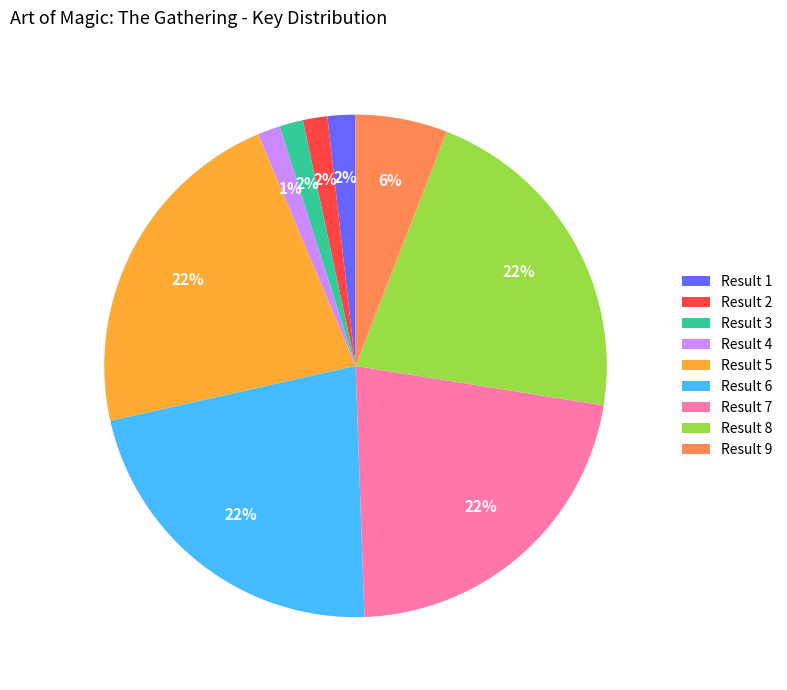

Which has a higher value, Result 8 or Result 2?

Result 8